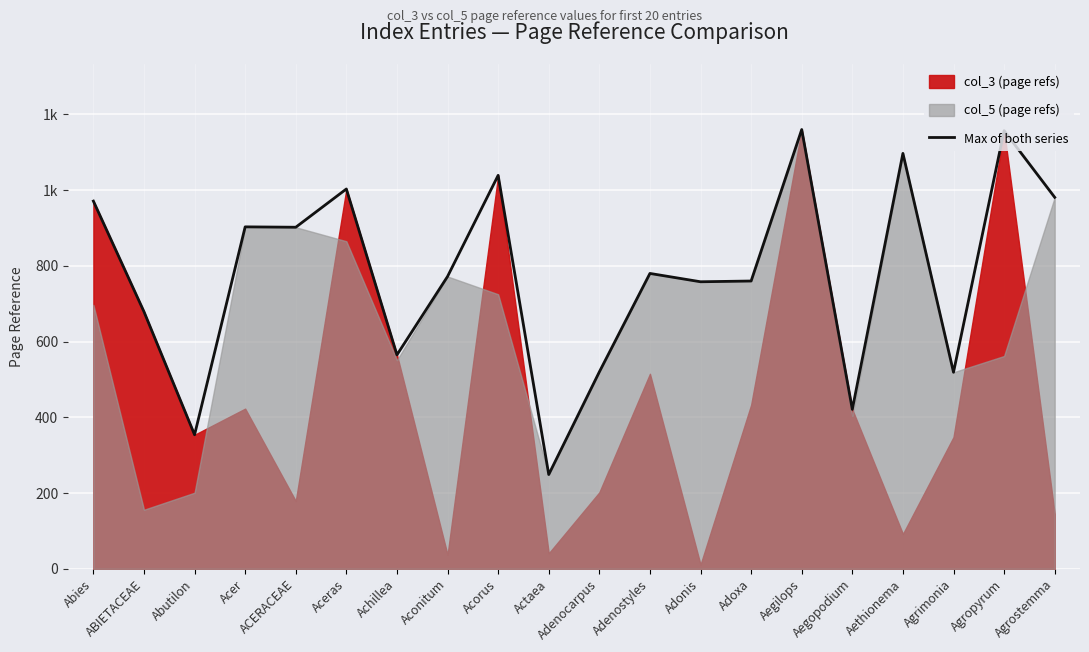

At which category does the data reach its first local peak?

Acer